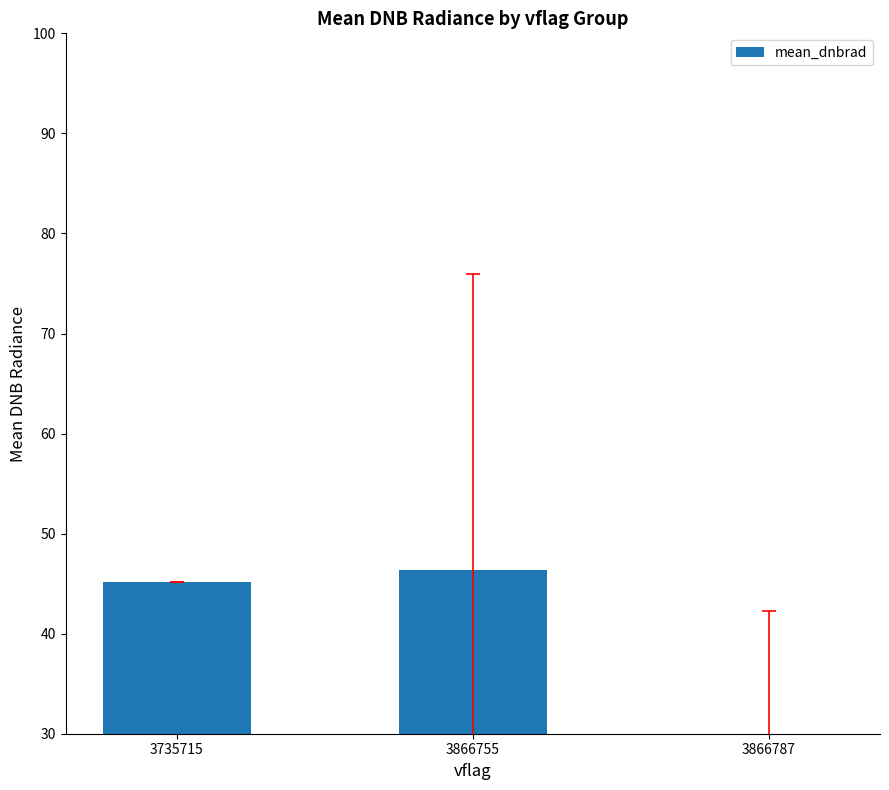

Reading right to left, transcribe all the data shown in this chart.

18.2	46.4	45.1